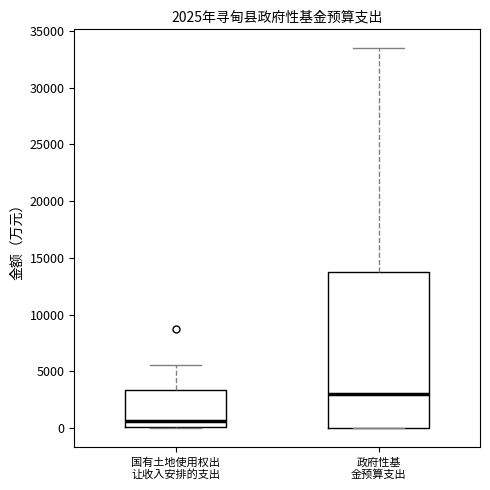

Which box is the tallest, from its lower edge to its upper edge?

政府性基 金预算支出